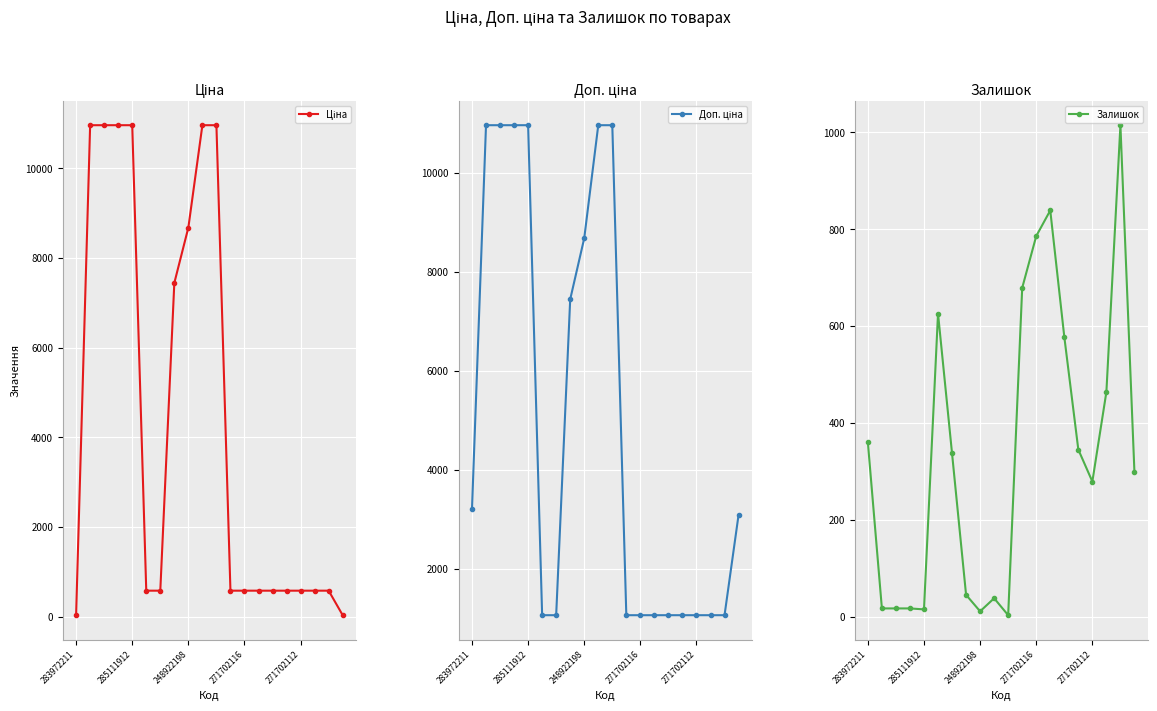

How many distinct data groups are displayed?

3